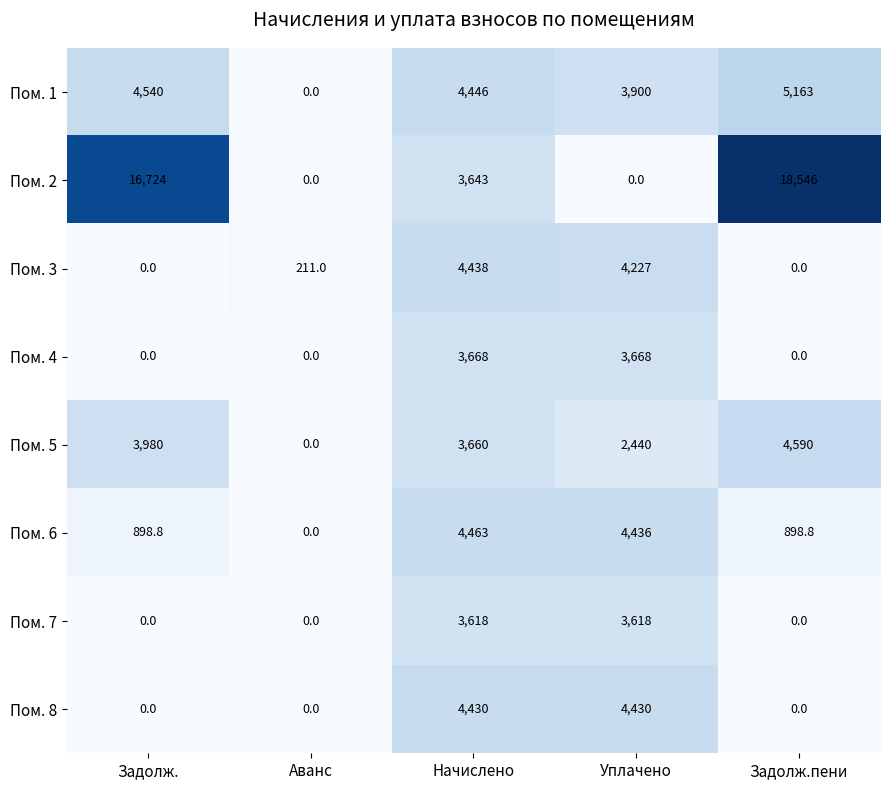

Which series has the largest total across all categories?

Пом. 2